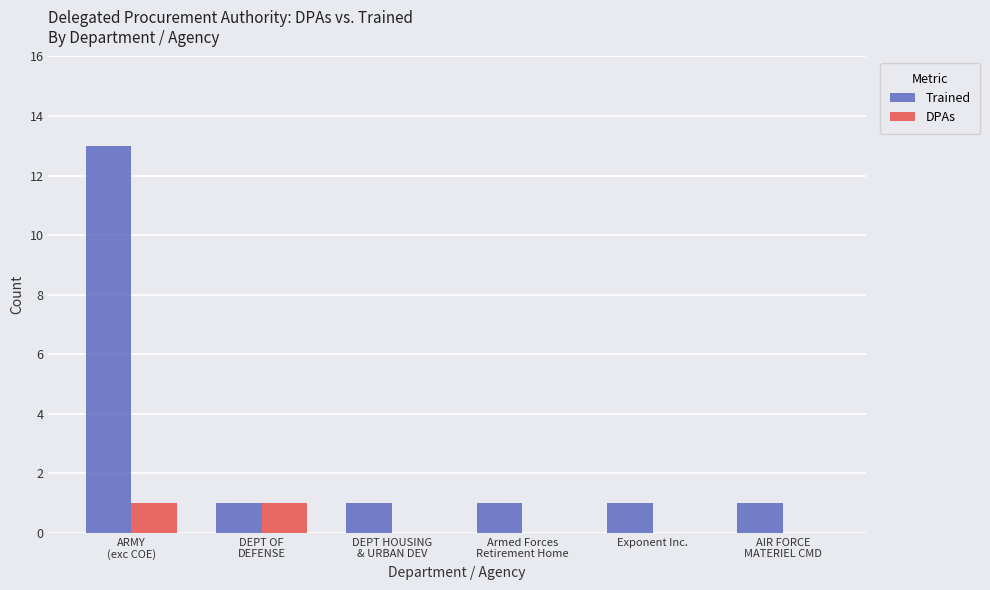

Reading left to right, transcribe all the data shown in this chart.

Trained: 13	1	1	1	1	1
DPAs: 1	1	0	0	0	0